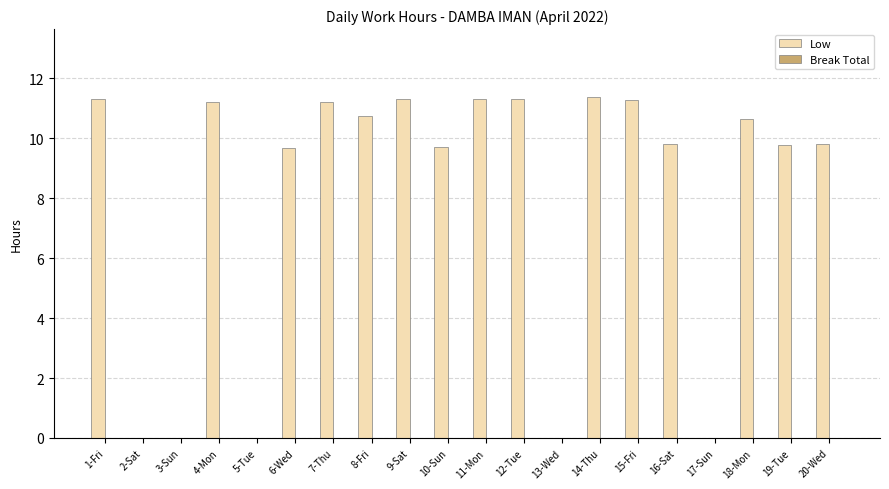

What is the greatest value displayed?

11.4